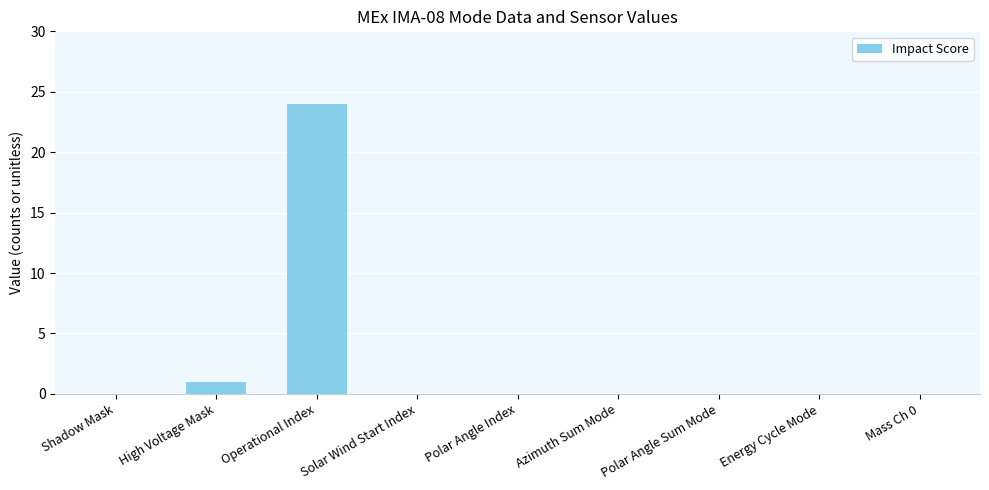

The value at High Voltage Mask is 1. True or false?

True